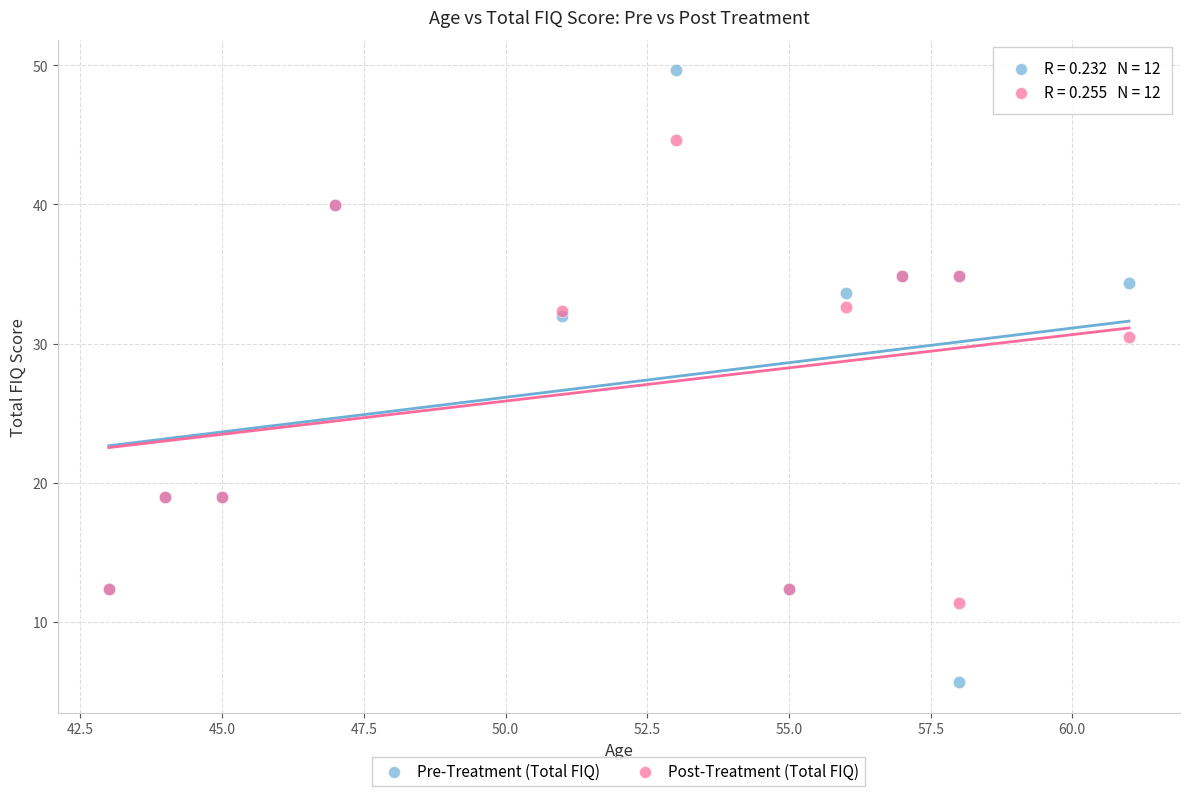

Which series reaches the maximum Y coordinate?

Pre-Treatment (Total FIQ)